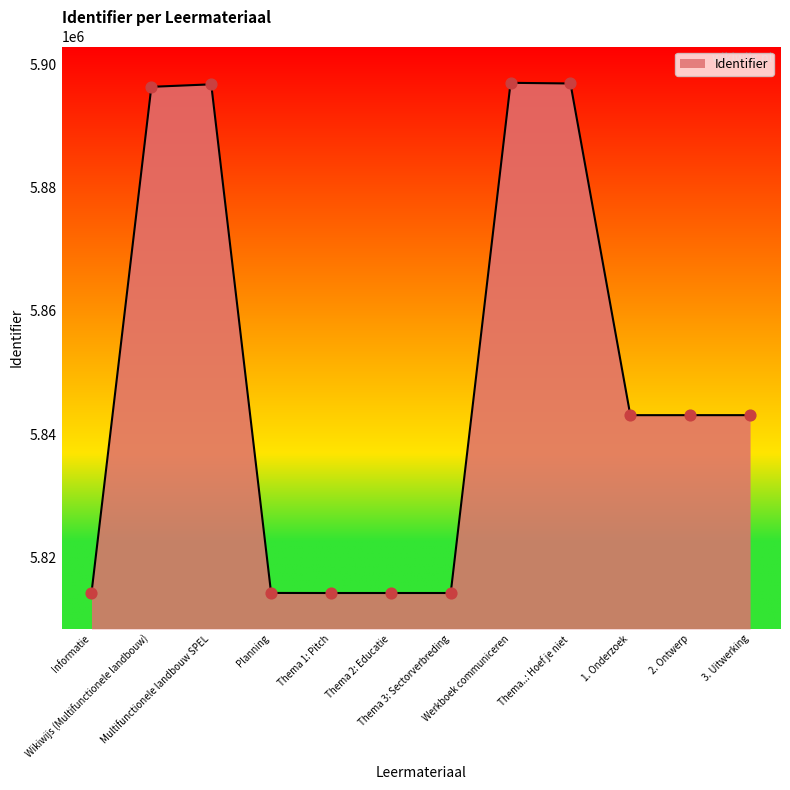

What is the difference between the maximum and minimum values?

82835